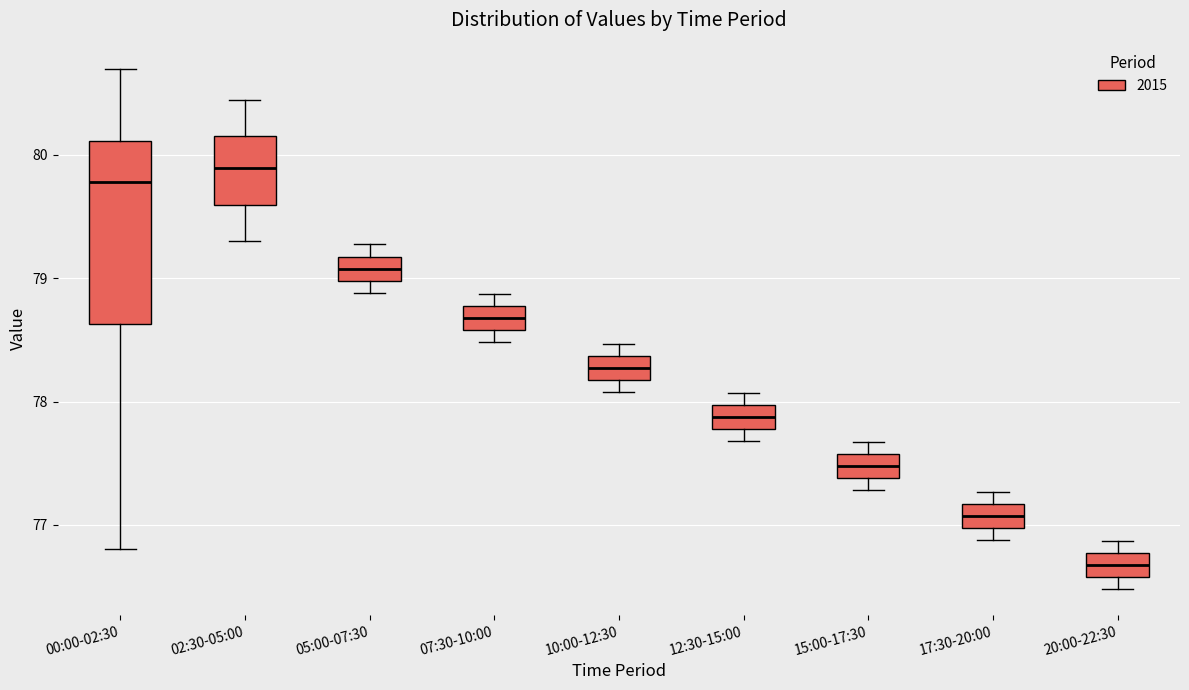

Which box is the tallest, from its lower edge to its upper edge?

00:00-02:30